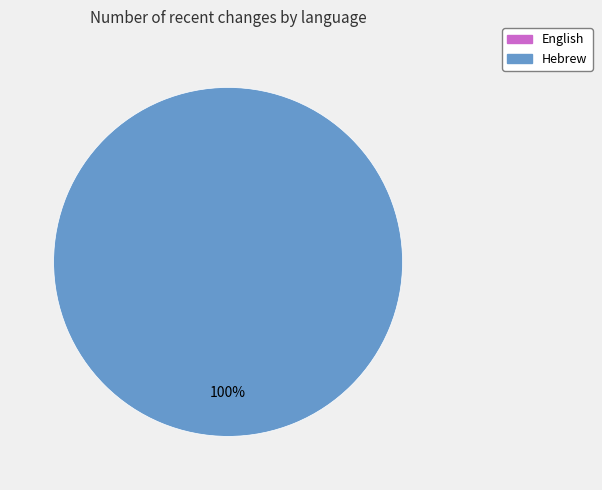

Is there a majority slice in this chart?

Yes